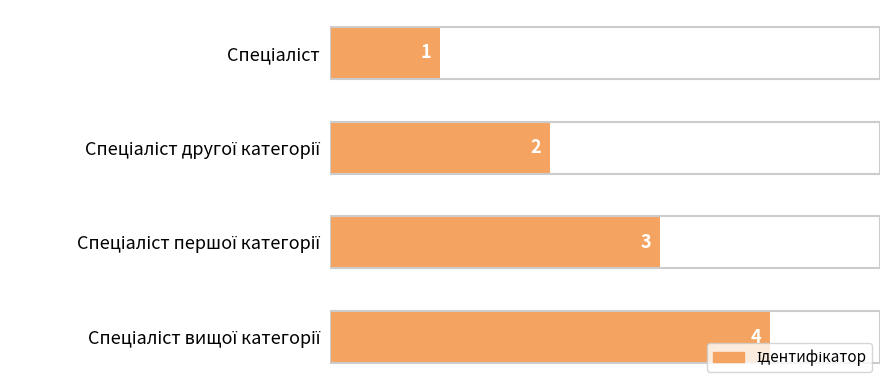

What is the difference between the maximum and minimum values?

3